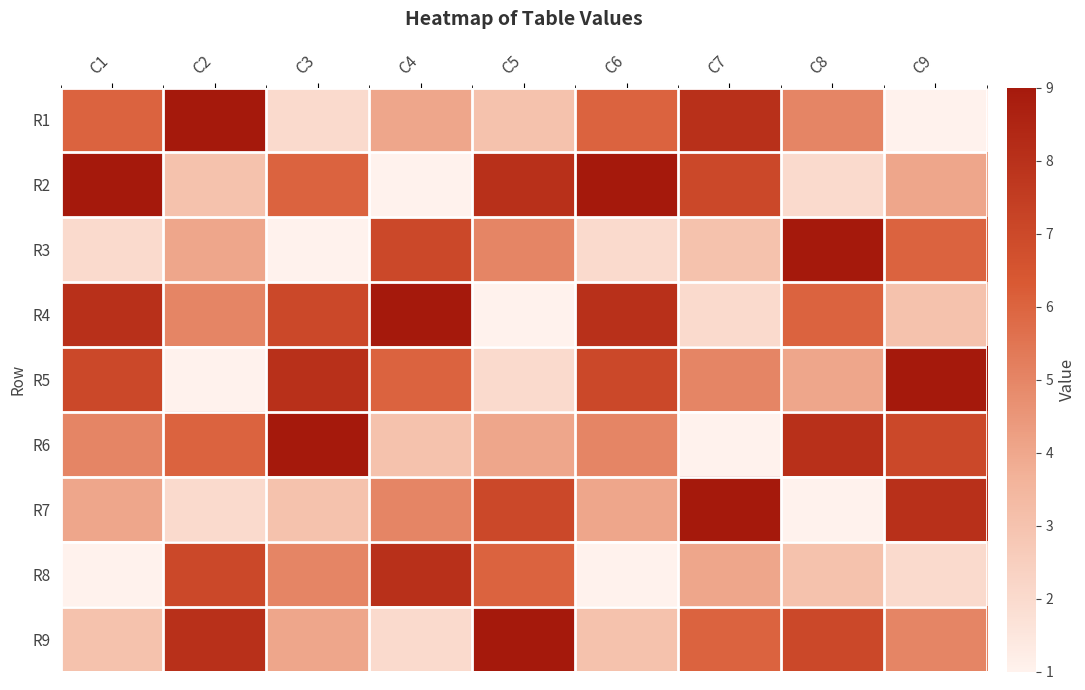

Which series has the largest total across all categories?

R2